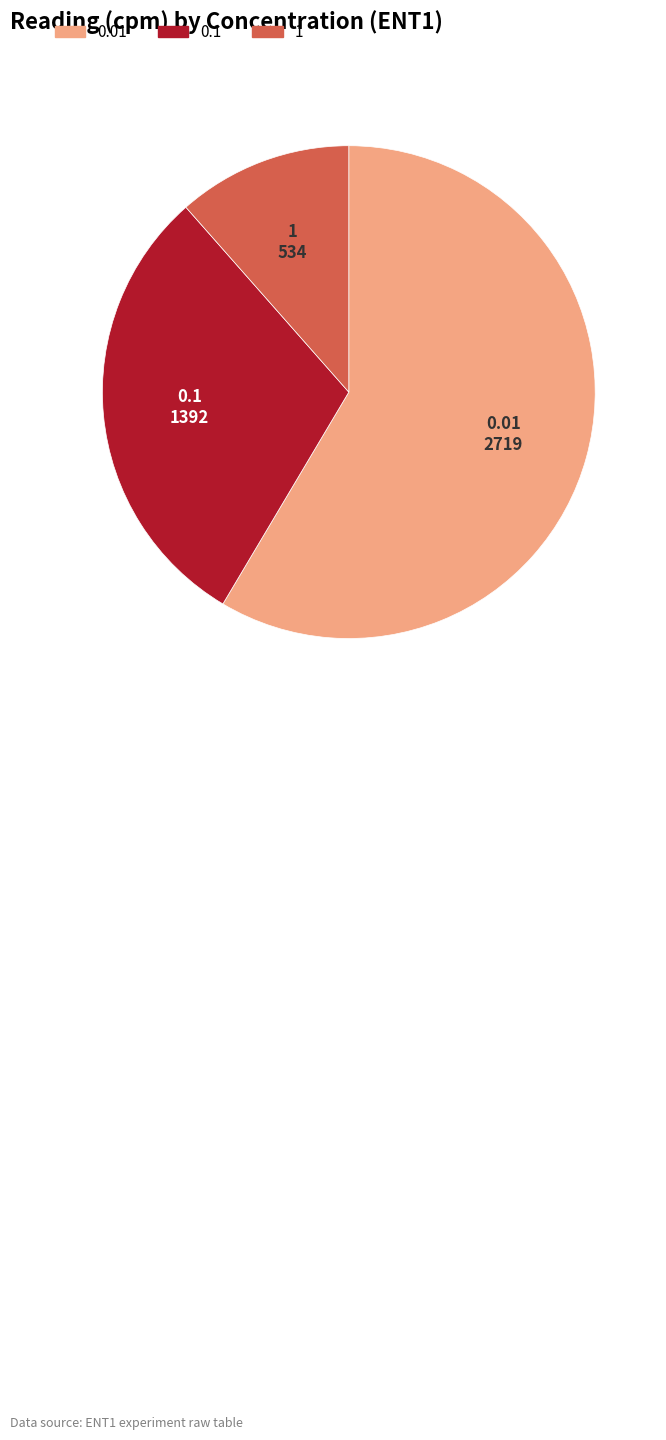

Combined, do 0.1 and 0.01 account for over 50%?

Yes